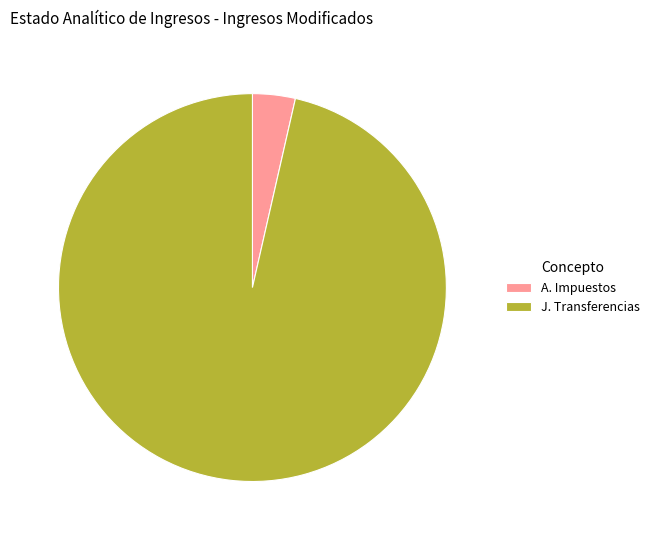

Combined, do A. Impuestos and J. Transferencias account for over 50%?

Yes